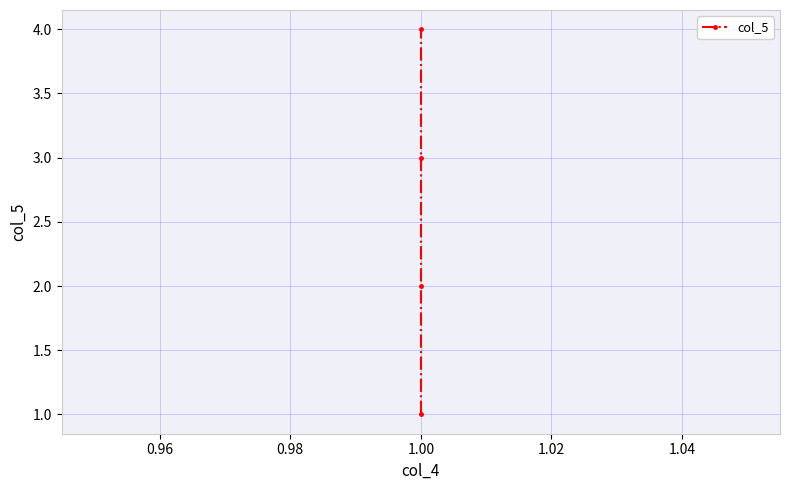

What is the average value?

2